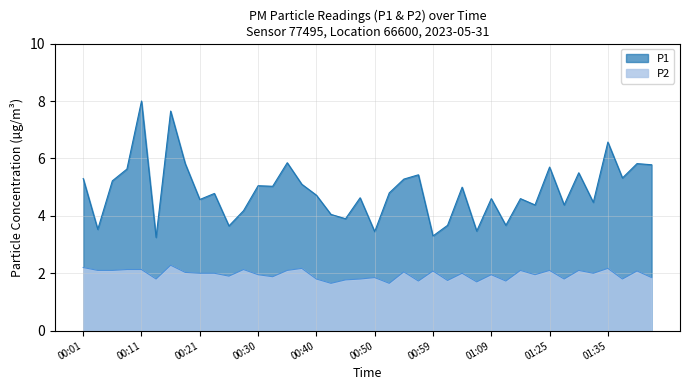

How many lines are shown in the chart?

2